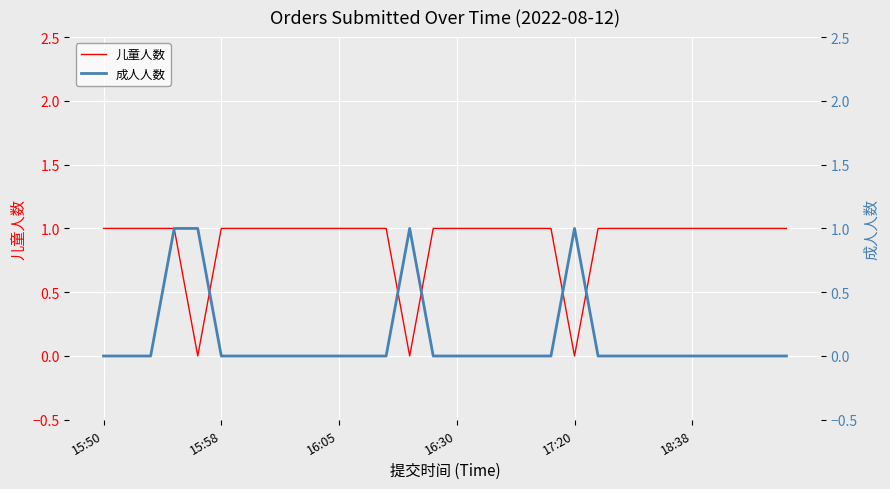

The value of 儿童人数 at 16 is 0. True or false?

False